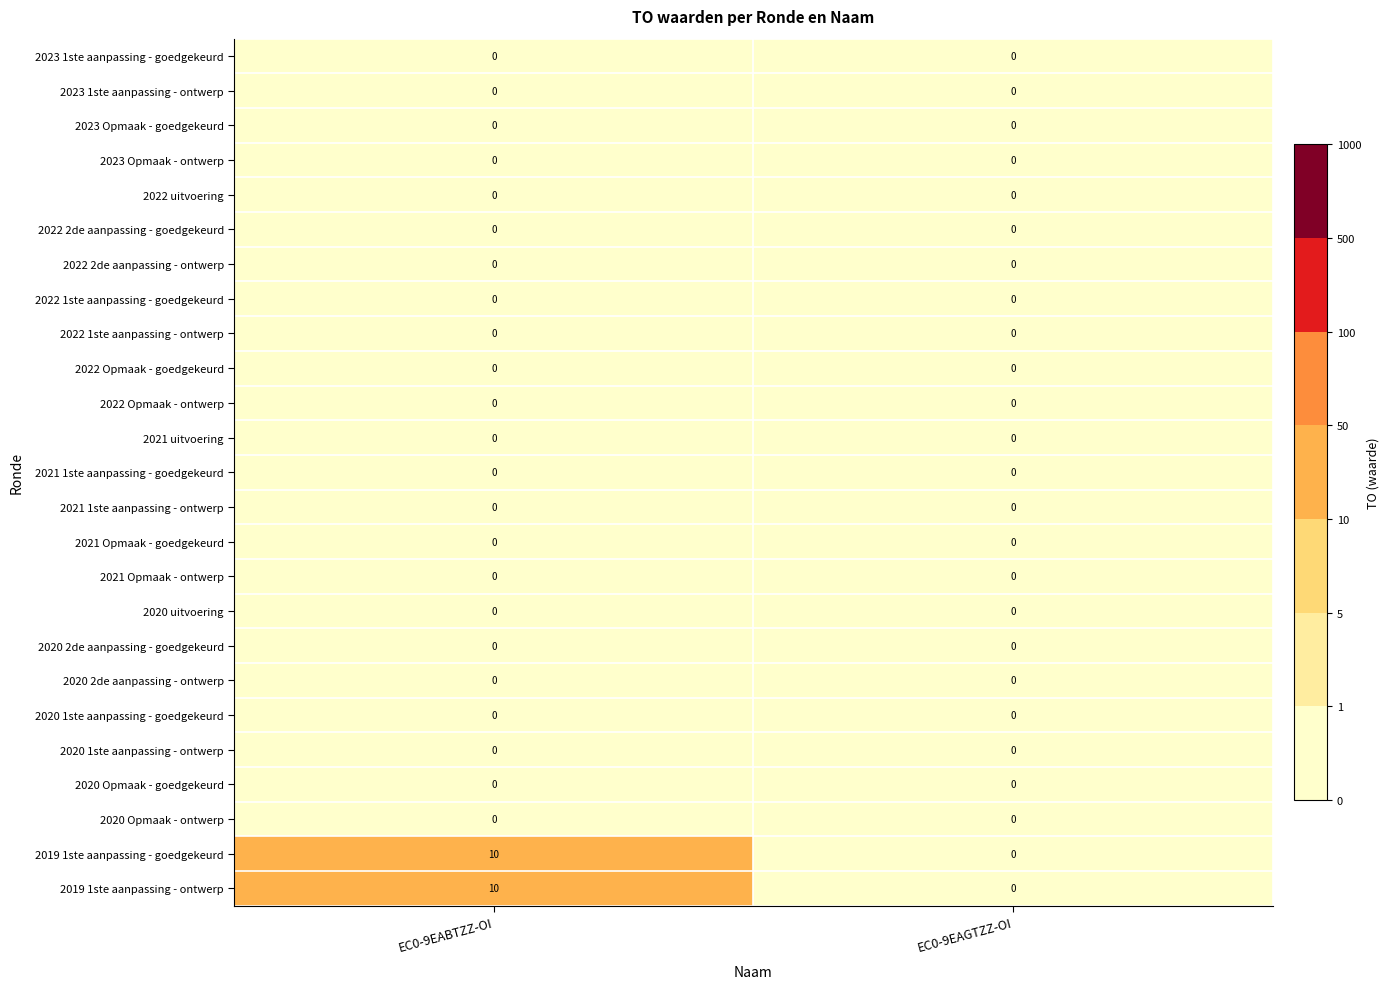

What is the spread (max minus min) of values at EC0-9EABTZZ-OI?

10